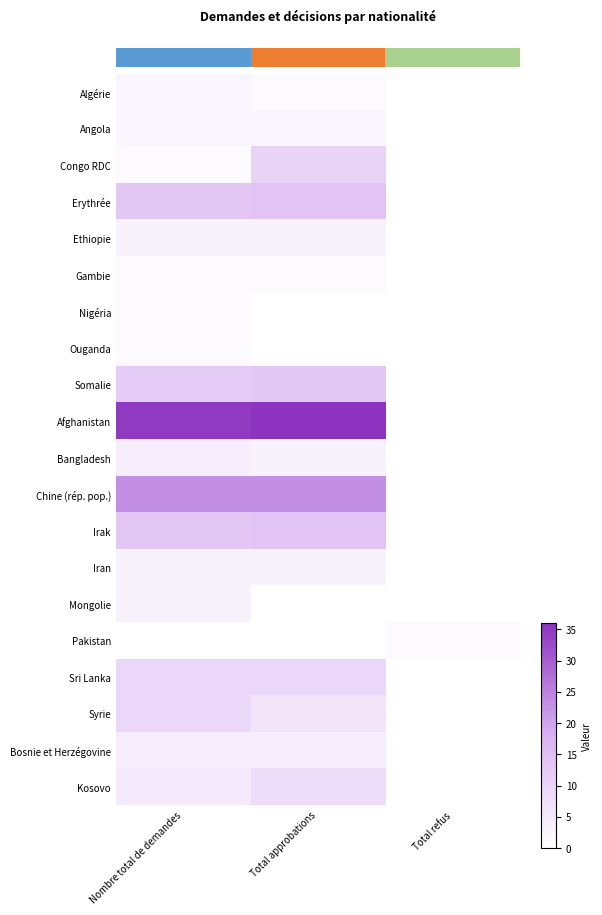

Which has a higher value, Total approbations or Total refus?

Total approbations